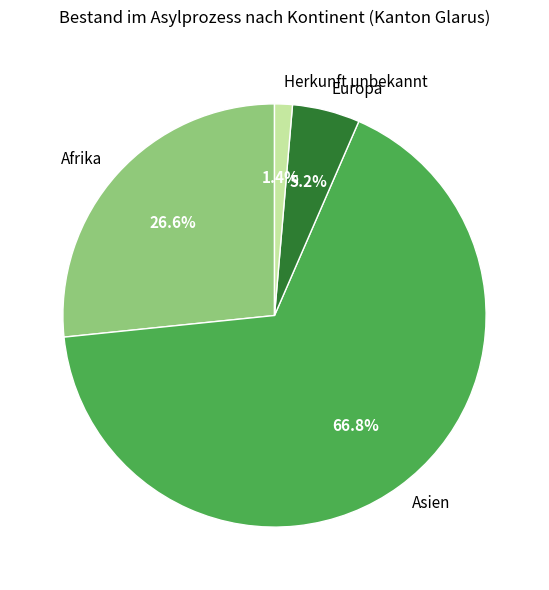

Which has a higher value, Asien or Afrika?

Asien